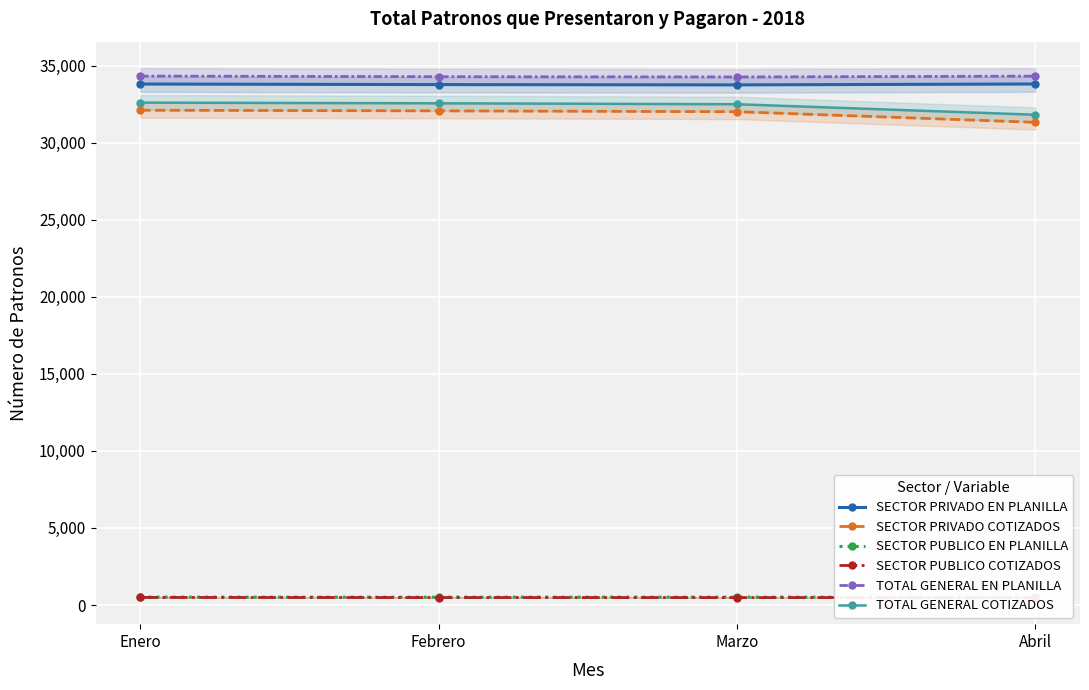

Which has a higher value, Enero or Marzo?

Enero